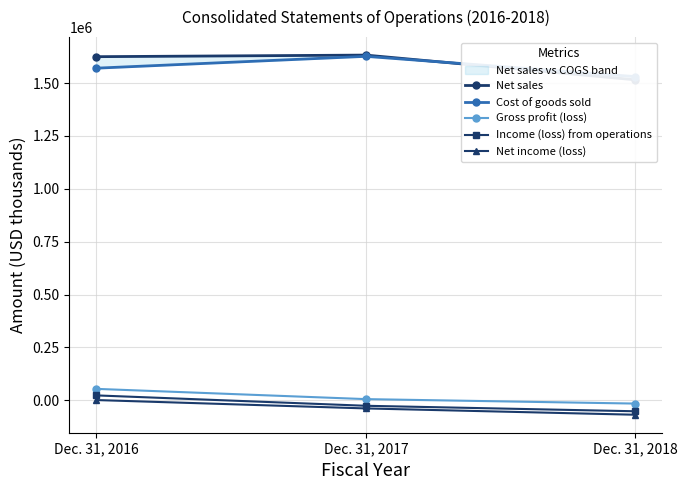

Which has a higher value, Dec. 31, 2017 or Dec. 31, 2018?

Dec. 31, 2017